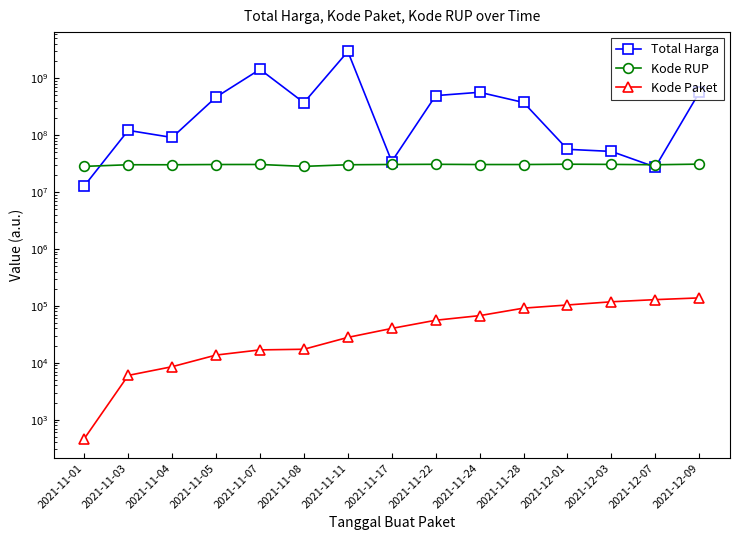

How many data points does each series have?

15